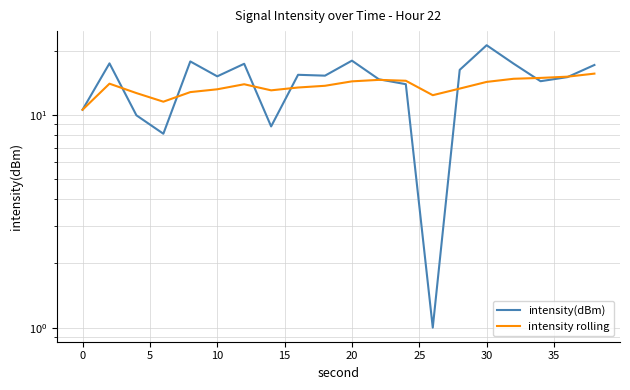

What is the average value of the intensity rolling series?

13.6